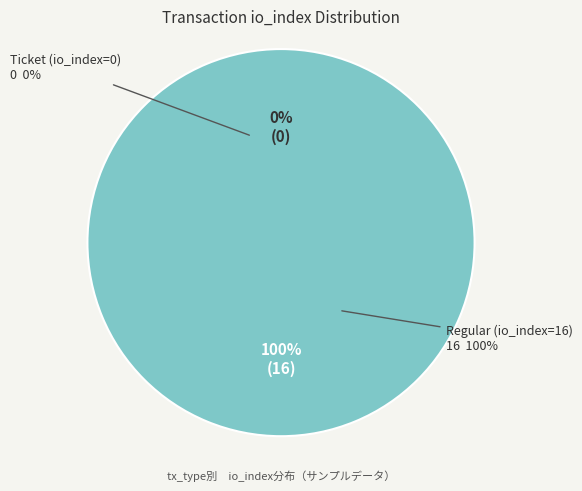

To the nearest percent, what is the difference between the largest and smallest slice percentages?

100%